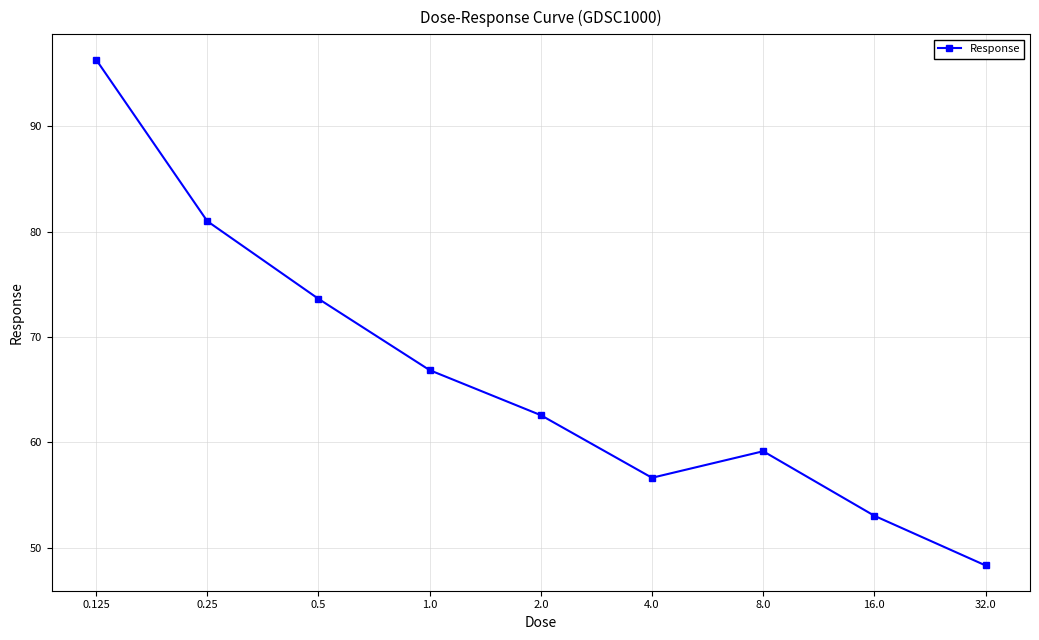

What is the smallest value displayed?

48.3